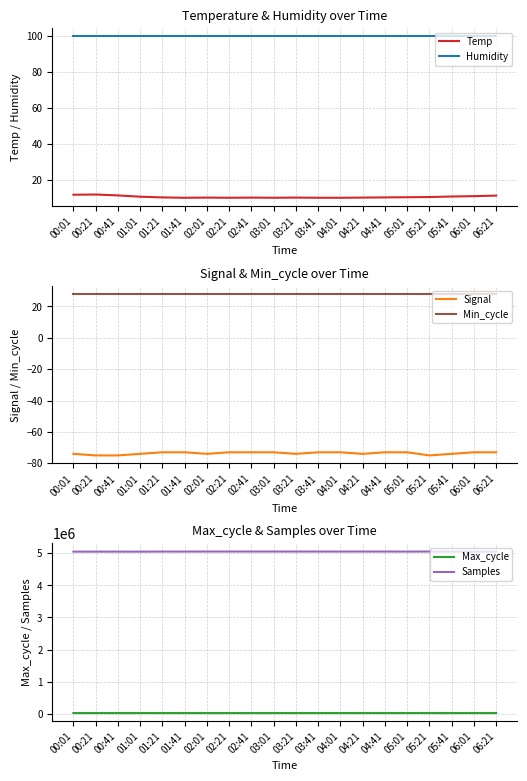

How many lines are shown in the chart?

6